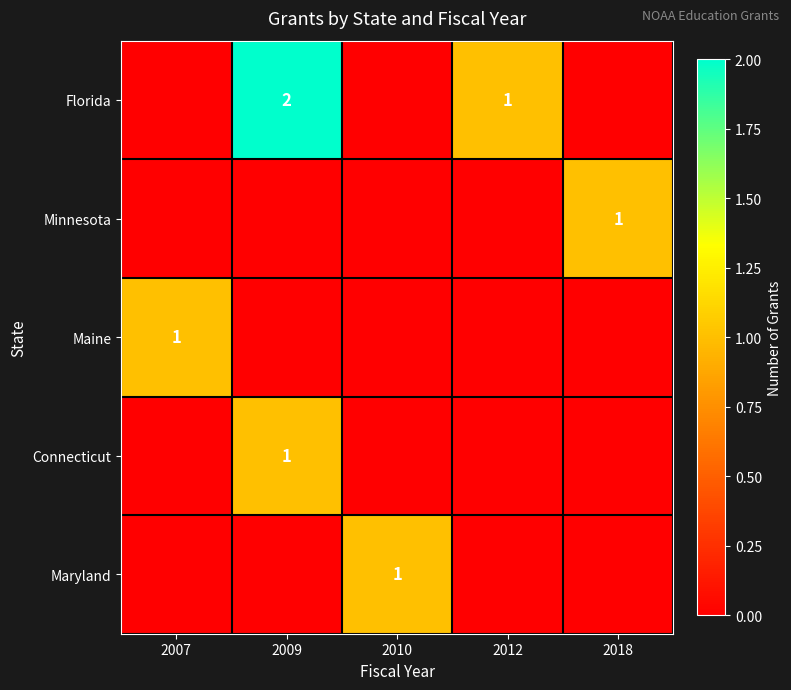

True or false: Maryland has a value of 2 at 2010.

False